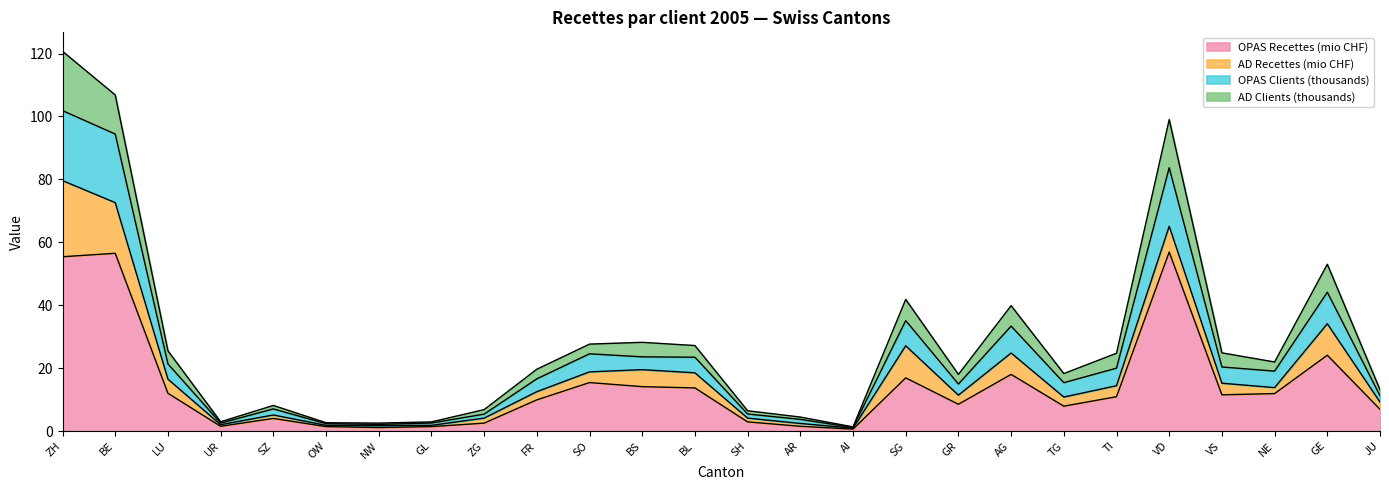

What is the highest value of the OPAS Recettes (mio CHF) series?

56.9